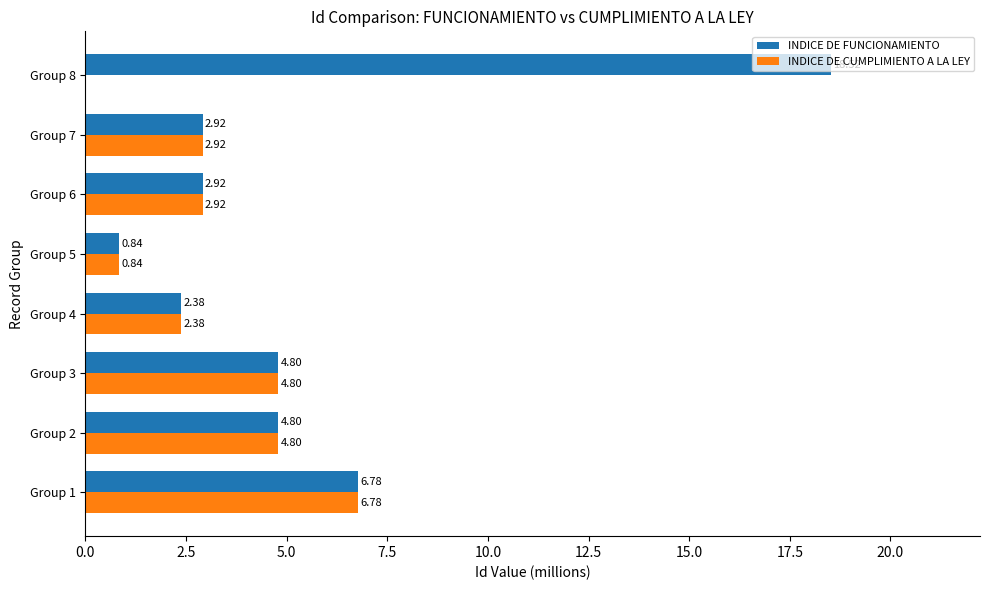

Is the value of INDICE DE CUMPLIMIENTO A LA LEY at Group 7 greater than the value of INDICE DE FUNCIONAMIENTO at Group 1?

No